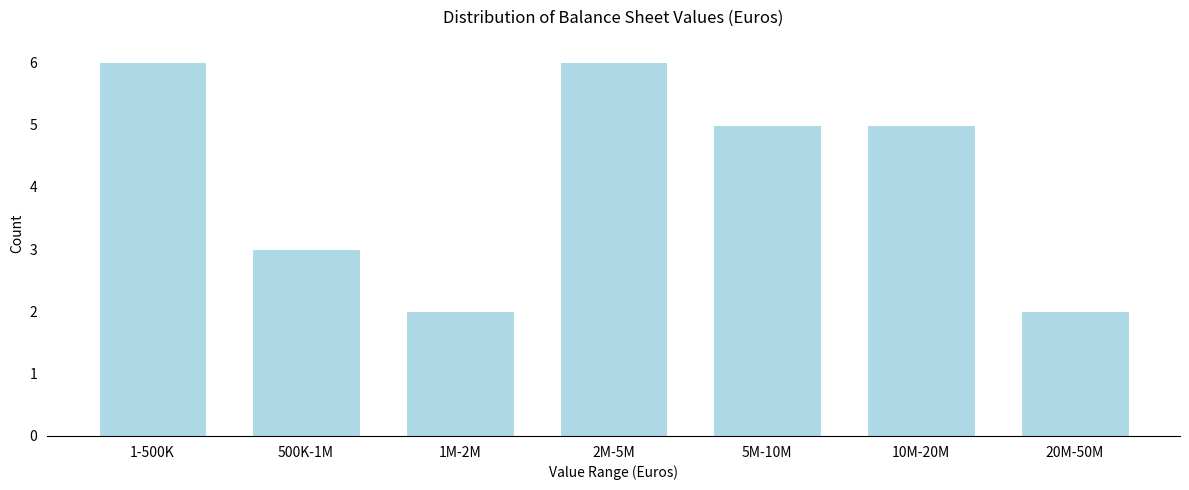

Reading left to right, what are all the values shown in this chart?

6	3	2	6	5	5	2